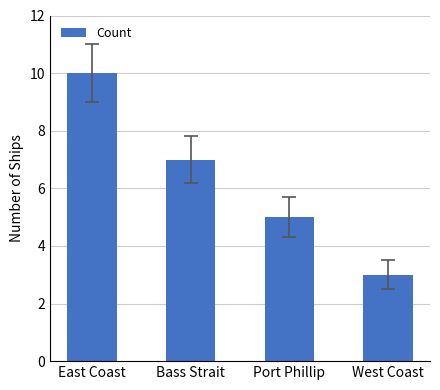

Where does the data first go above 7?

East Coast